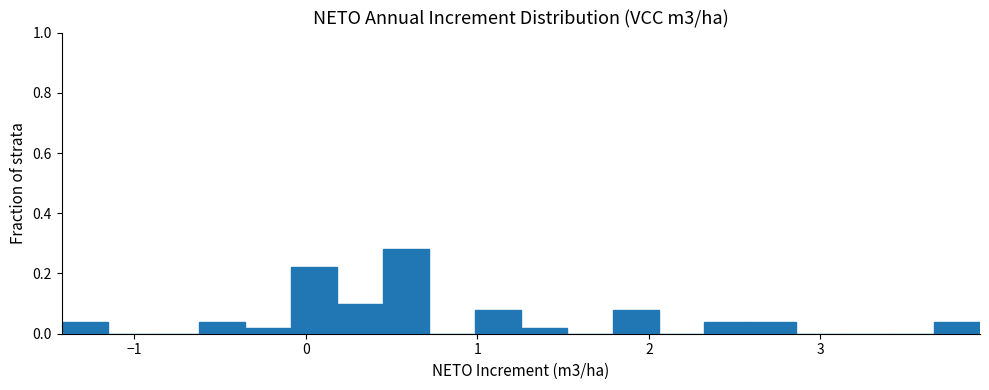

Around what value on the x-axis is the tallest bar? Give the approximate position of its centre, as read against the axis.

0.6